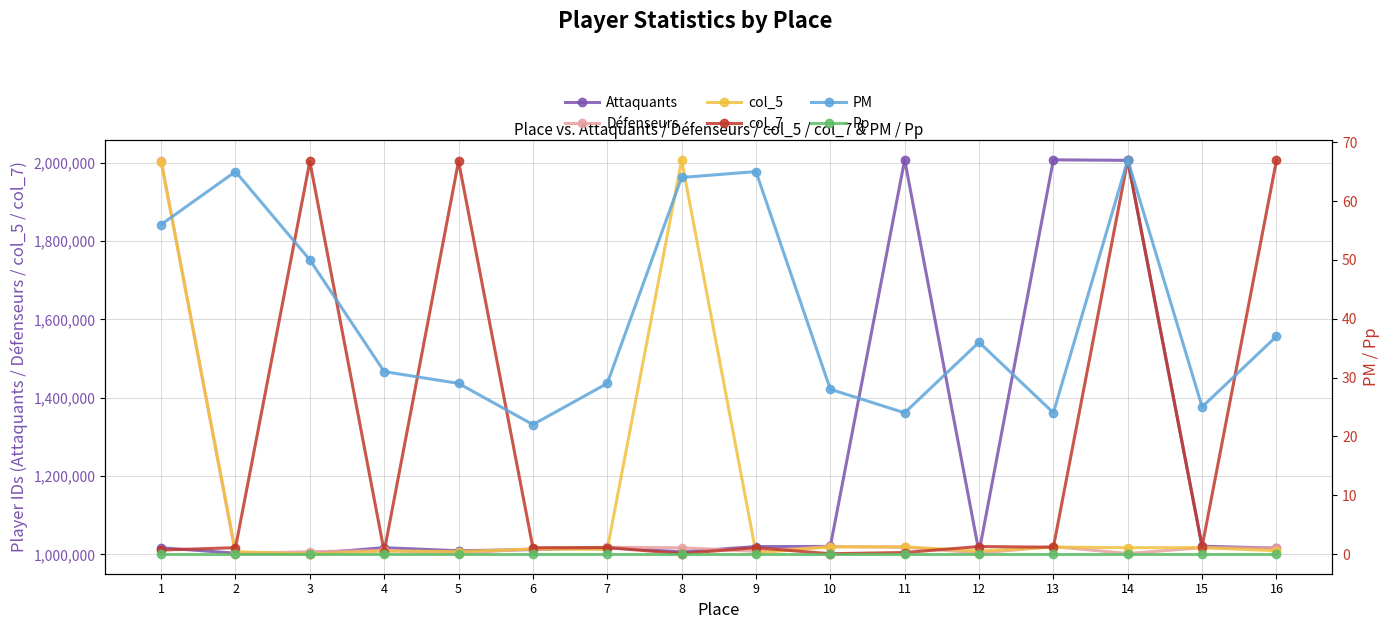

Read the Attaquants value at 8.

1006933